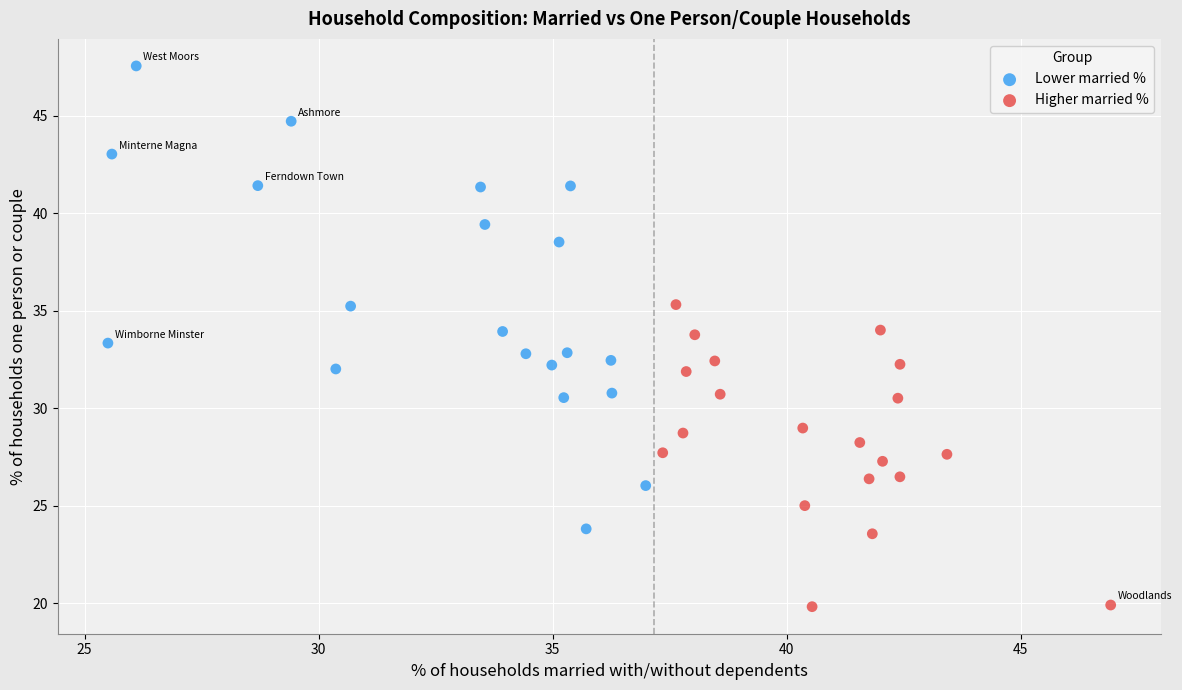

What are all the series names shown in the legend?

Lower married %, Higher married %